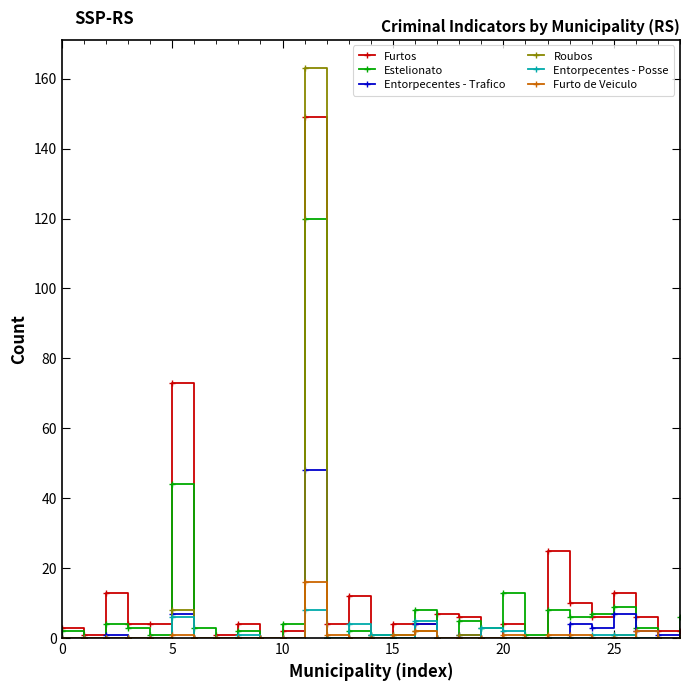

Rank the series by their maximum value, from highest to lowest.

Roubos, Furtos, Estelionato, Entorpecentes - Trafico, Furto de Veiculo, Entorpecentes - Posse